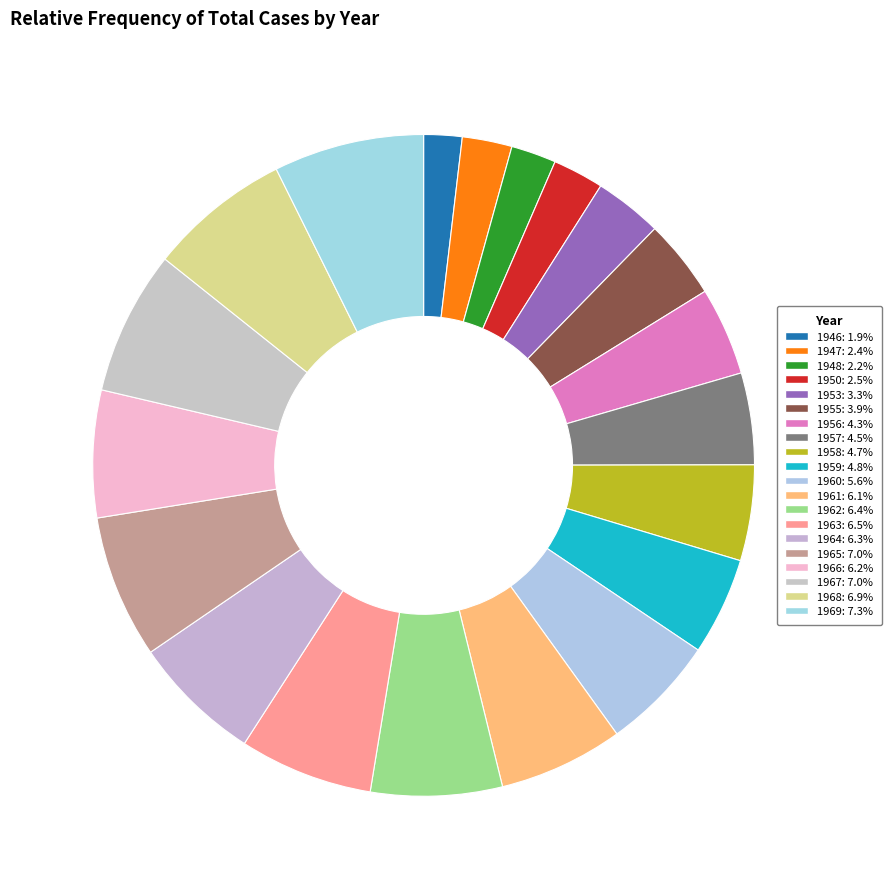

Which slice is the largest?

1969